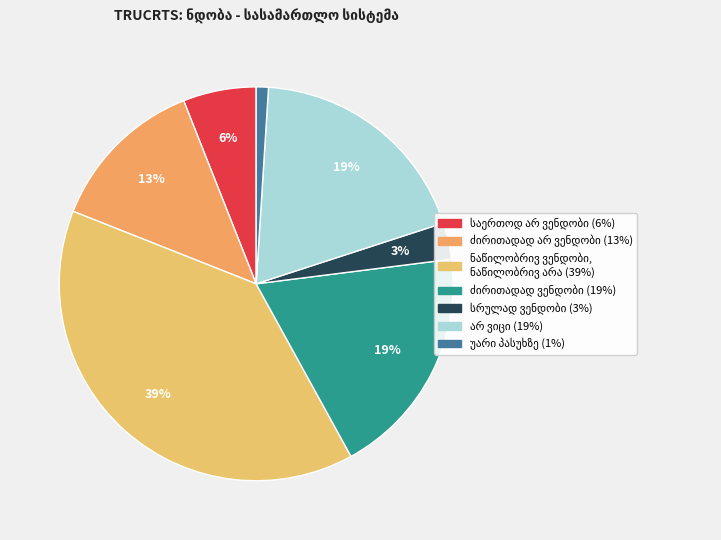

How many slices are in this pie chart?

7